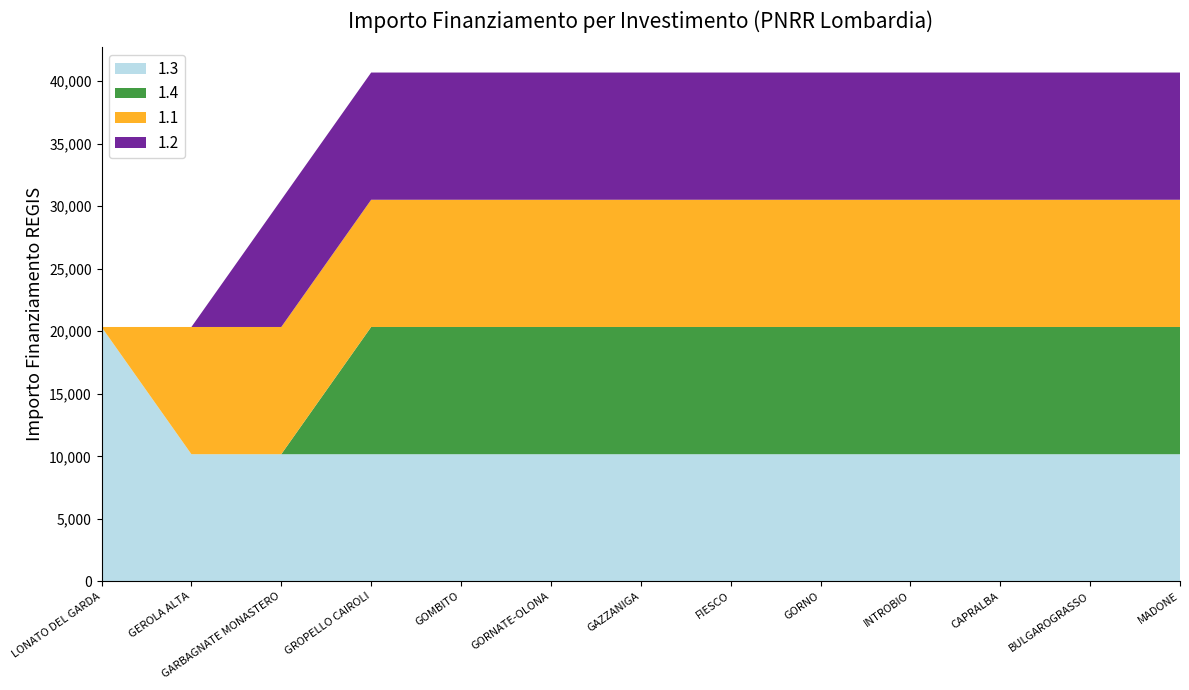

Reading left to right, transcribe all the data shown in this chart.

1.3: 20344	10172	10172	10172	10172	10172	10172	10172	10172	10172	10172	10172	10172
1.4: 0	0	0	10172	10172	10172	10172	10172	10172	10172	10172	10172	10172
1.1: 0	10172	10172	10172	10172	10172	10172	10172	10172	10172	10172	10172	10172
1.2: 0	0	10172	10172	10172	10172	10172	10172	10172	10172	10172	10172	10172